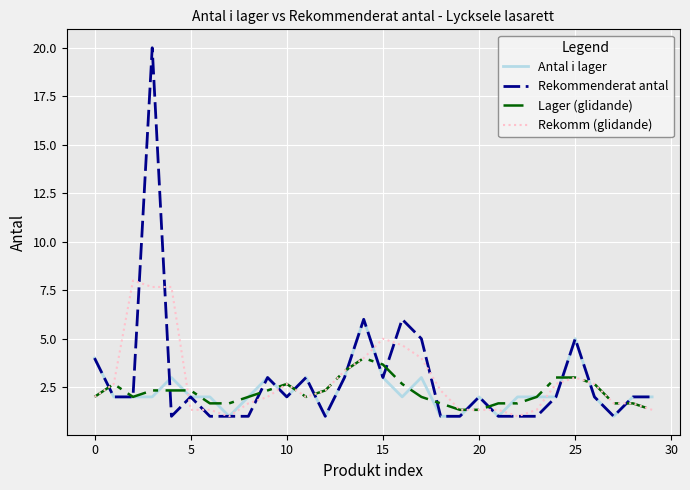

What is the greatest value displayed?

20.0